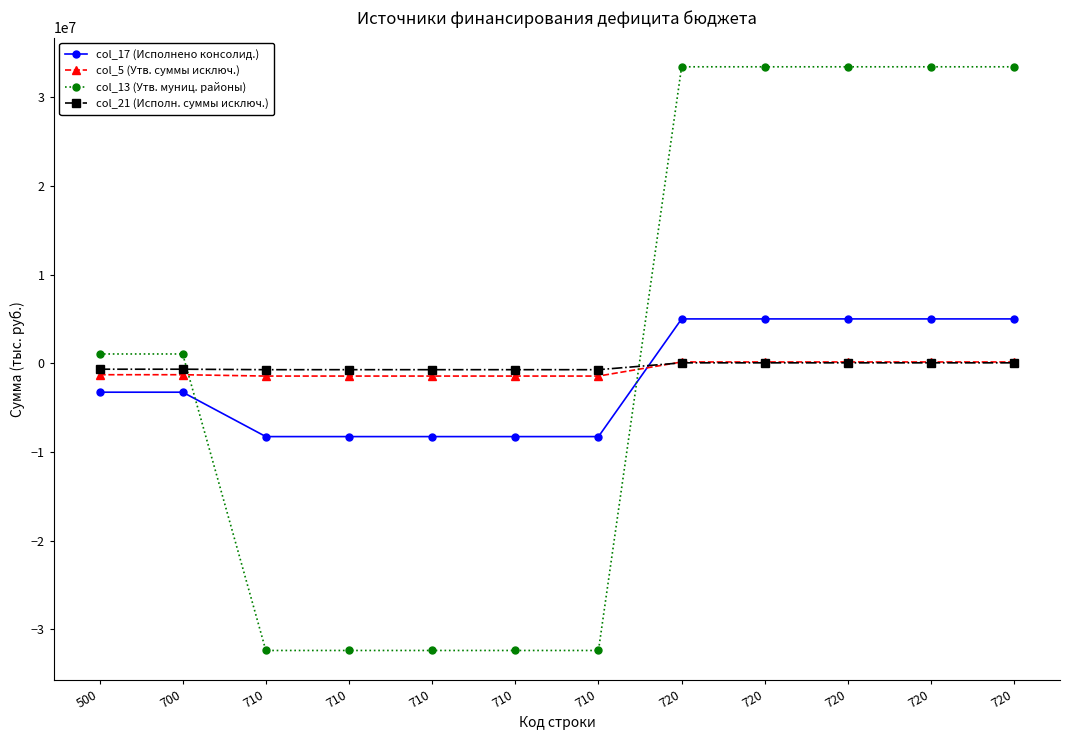

How many data points in col_21 (Исполн. суммы исключ.) are less than -665523?

5